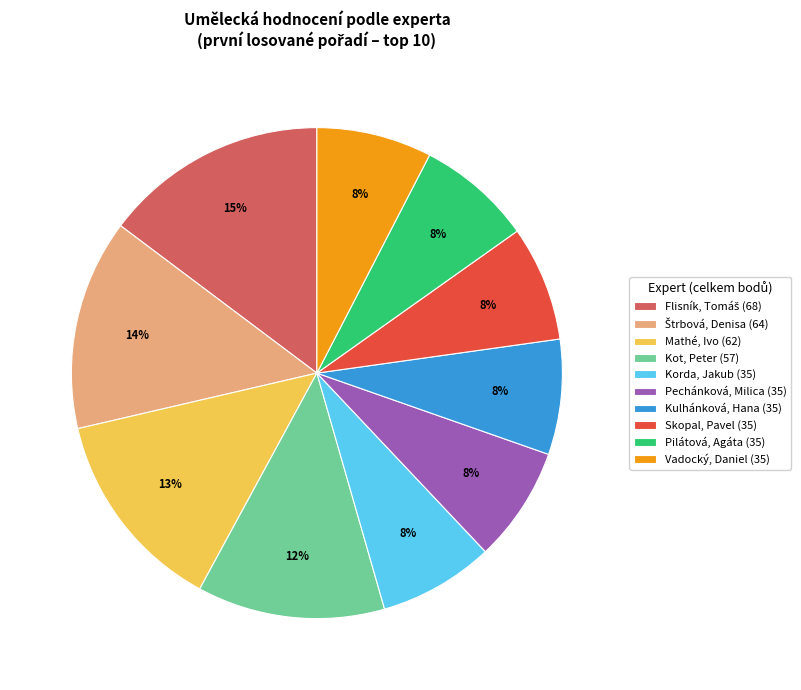

What is the ratio of the value at Pilátová, Agáta (35) to the value at Vadocký, Daniel (35)?

1.0